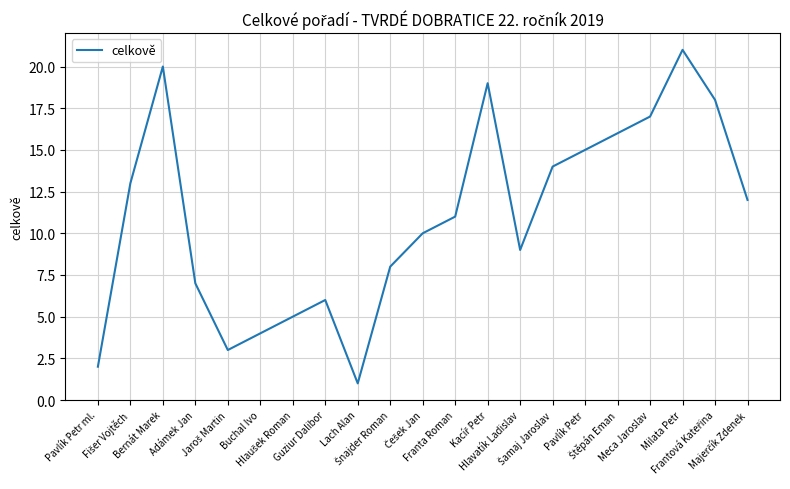

Does the chart display data point markers on the line(s)?

No